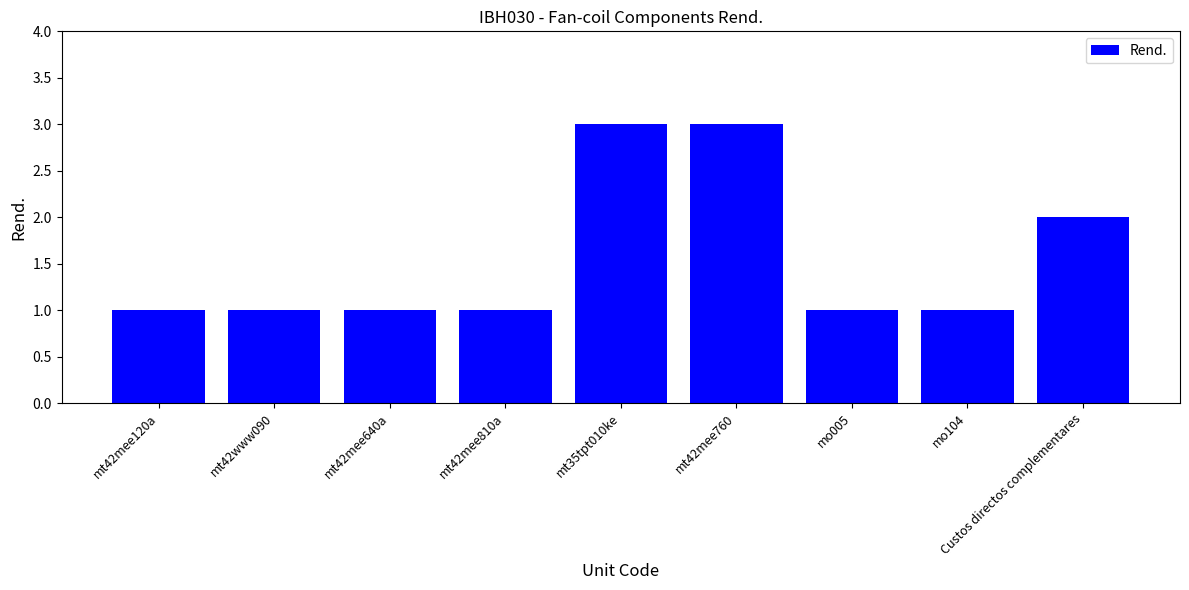

Reading right to left, what are all the values shown in this chart?

Custos directos complementares=2	mo104=1	mo005=1	mt42mee760=3	mt35tpt010ke=3	mt42mee810a=1	mt42mee640a=1	mt42www090=1	mt42mee120a=1